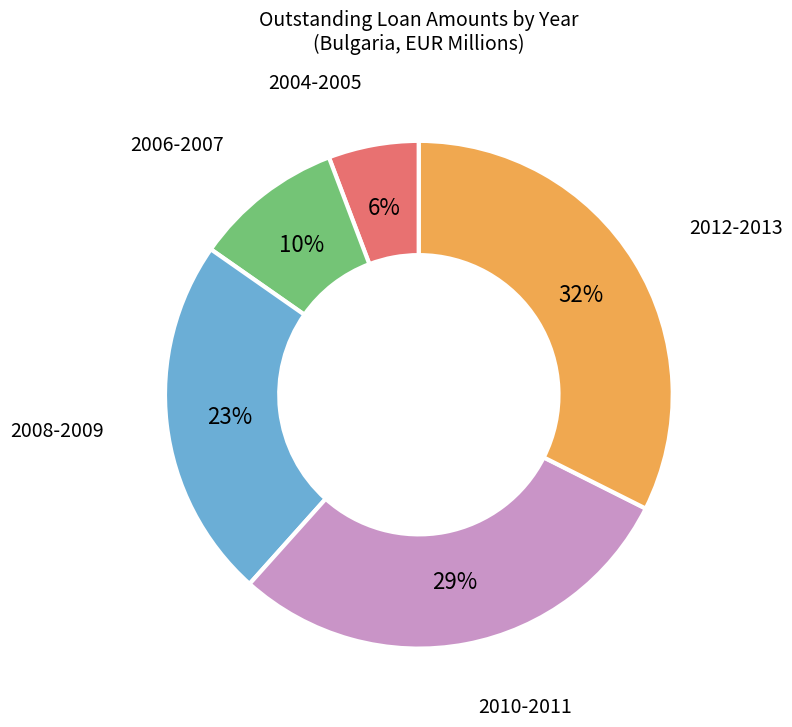

Which category has the smallest portion of the pie?

2004-2005